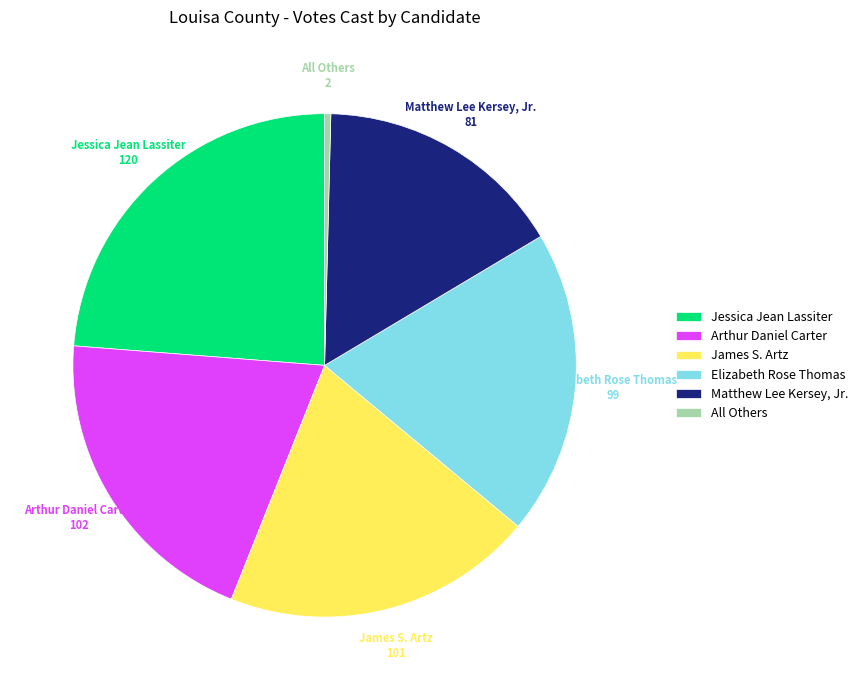

How many segments does this pie chart have?

6